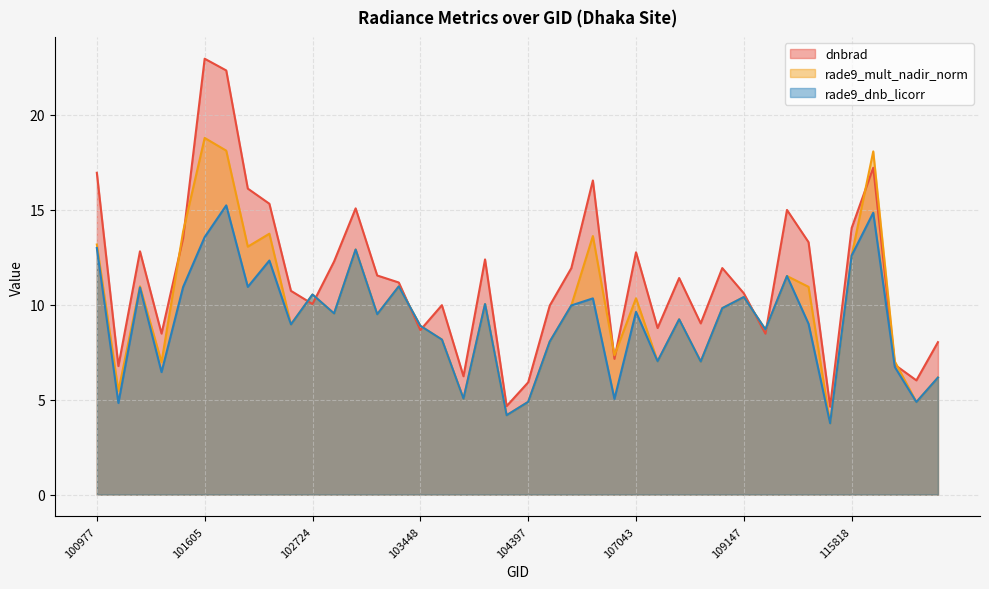

How many intersections are there between rade9_mult_nadir_norm and dnbrad?

12